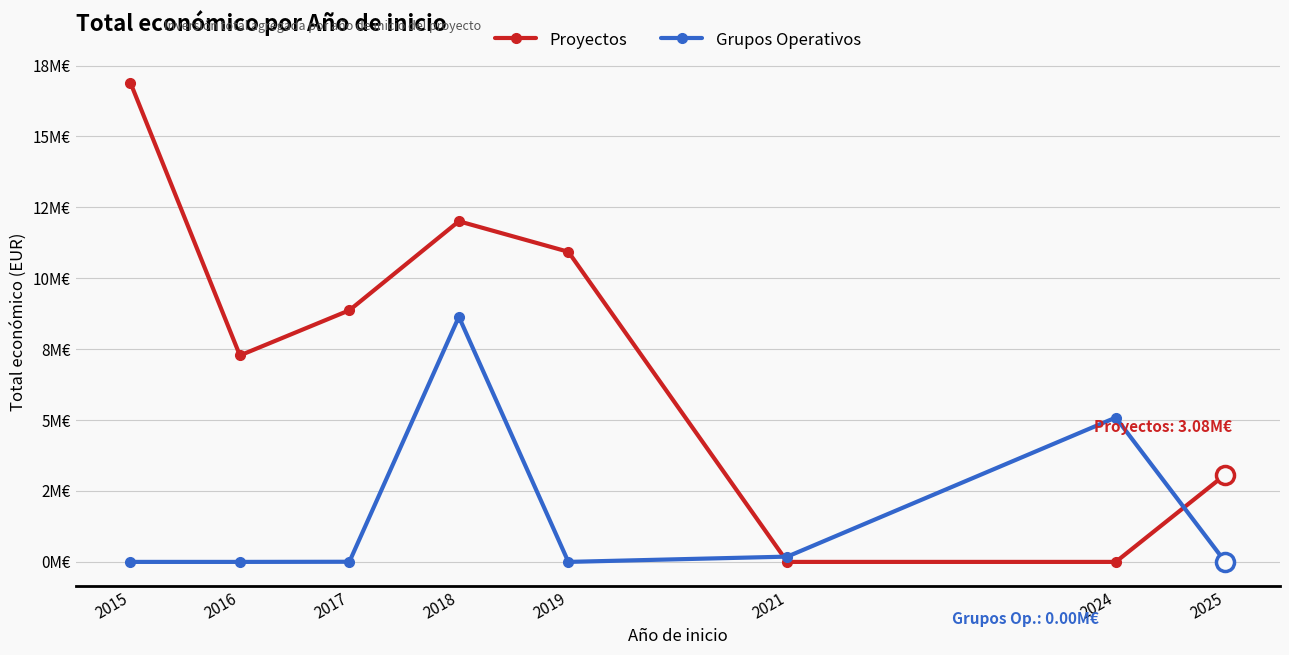

Does the chart have visible grid lines?

Yes